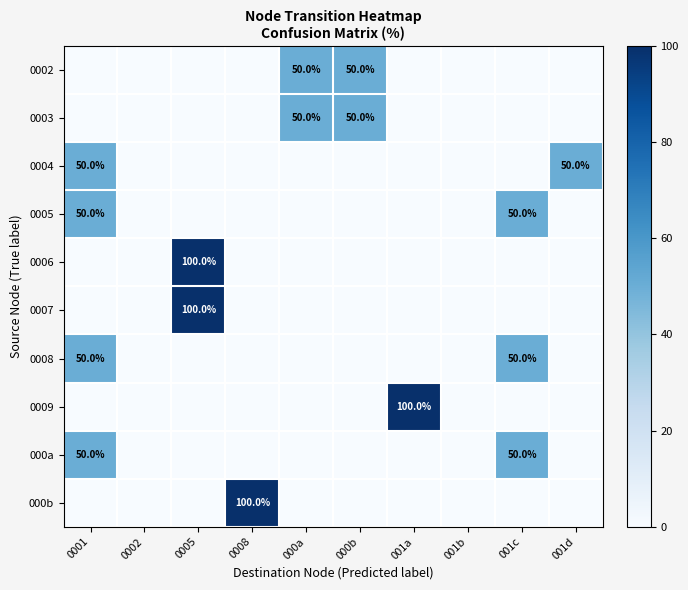

Rank the series by their maximum value, from lowest to highest.

0002, 0003, 0004, 0005, 0008, 000a, 0006, 0007, 0009, 000b